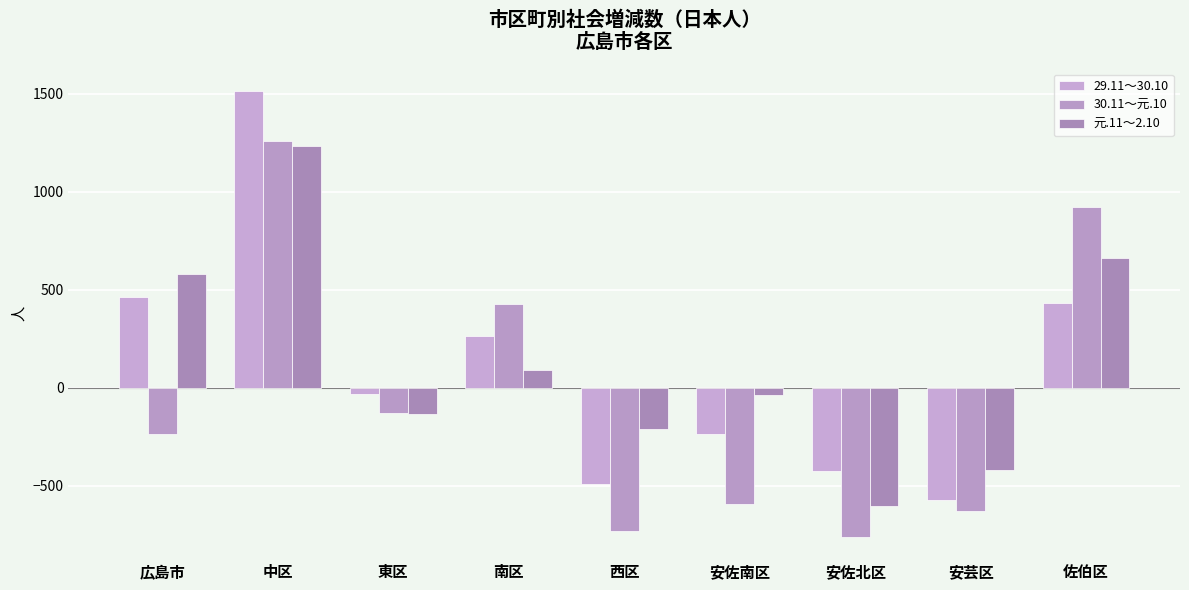

Is the value of 元.11～2.10 at 広島市 greater than the value of 30.11～元.10 at 安芸区?

Yes